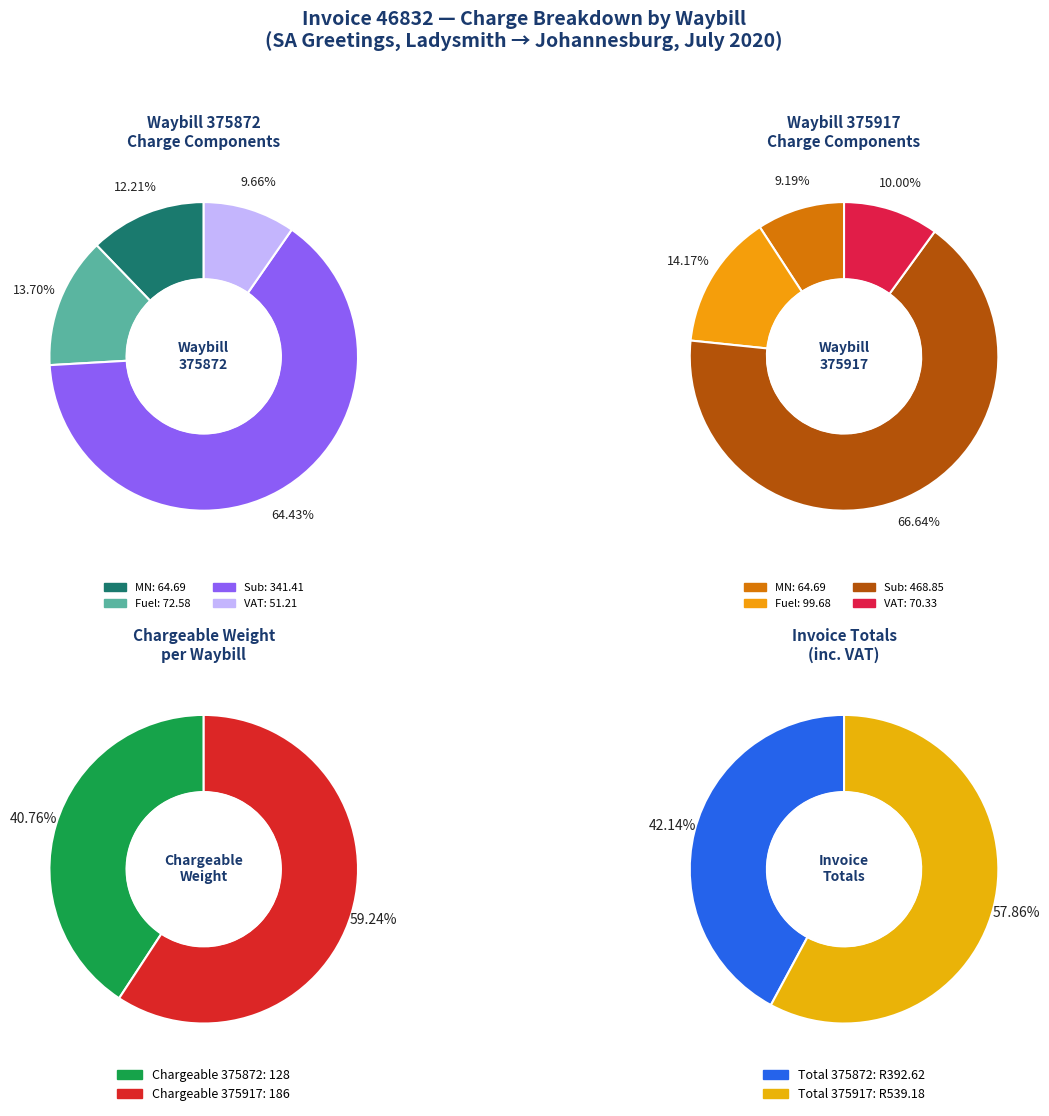

To the nearest percent, what is the average slice percentage?

50%